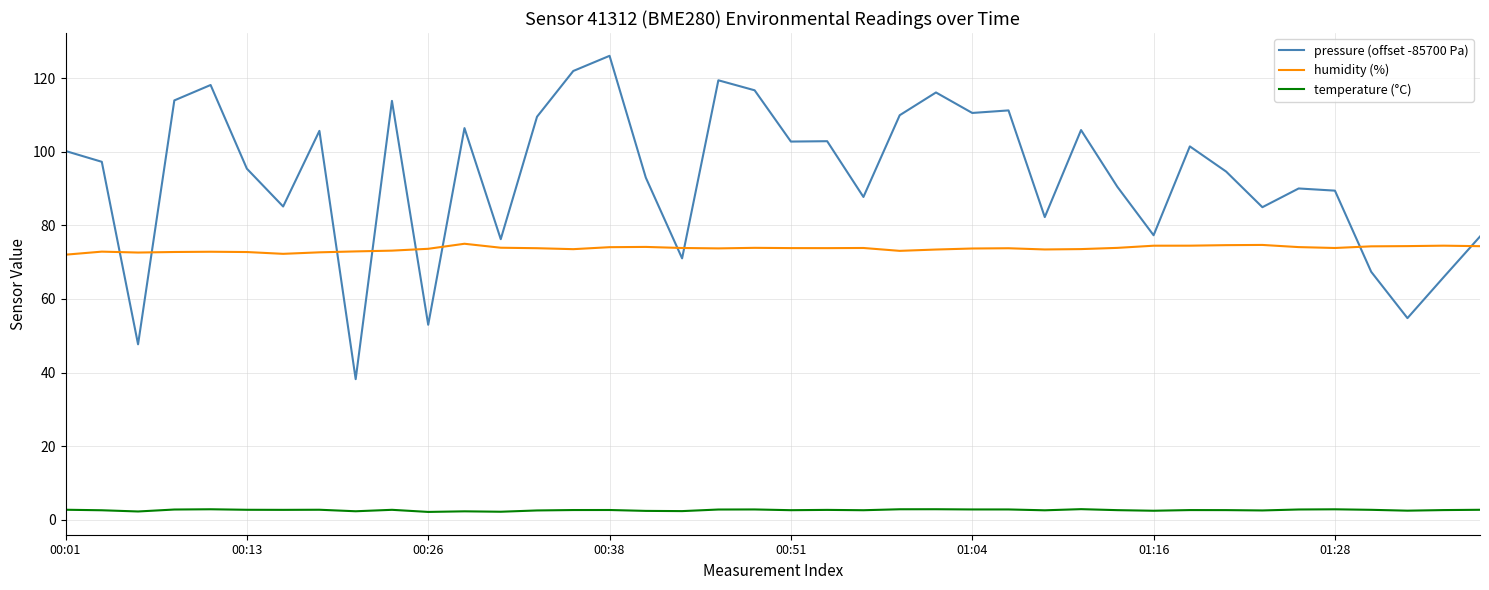

Rank the series by their maximum value, from lowest to highest.

temperature (°C), humidity (%), pressure (offset -85700 Pa)